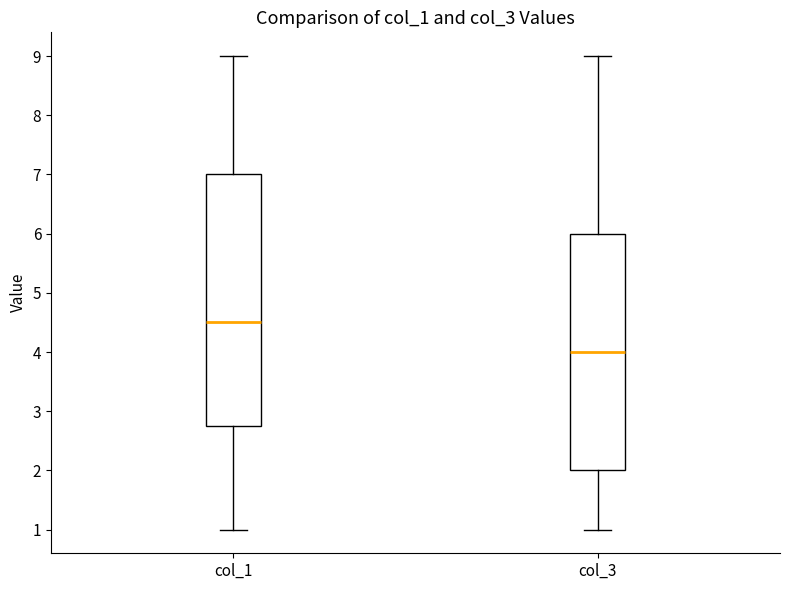

Reading left to right, read every box against the y-axis: the position of its median line, the range the box covers, and the ends of its whiskers. The values are not printed on the chart, so give them approximately, as read against the axis.

col_1: median 4.5, box 2.8 to 7.0, whiskers 1.0 to 9.0
col_3: median 4.0, box 2.0 to 6.0, whiskers 1.0 to 9.0